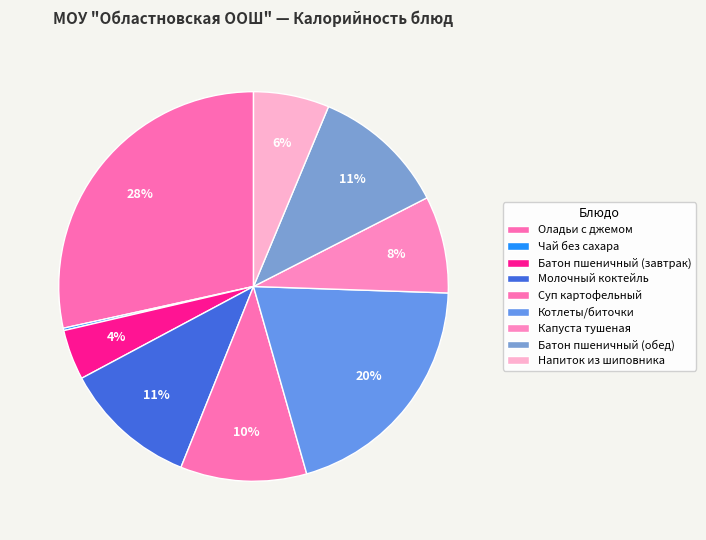

How many slices are in this pie chart?

9